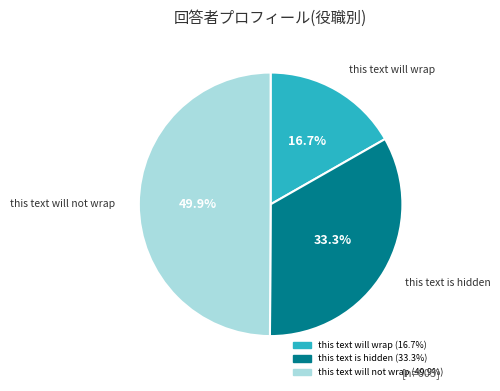

True or false: this text will not wrap accounts for 35% of the total.

False